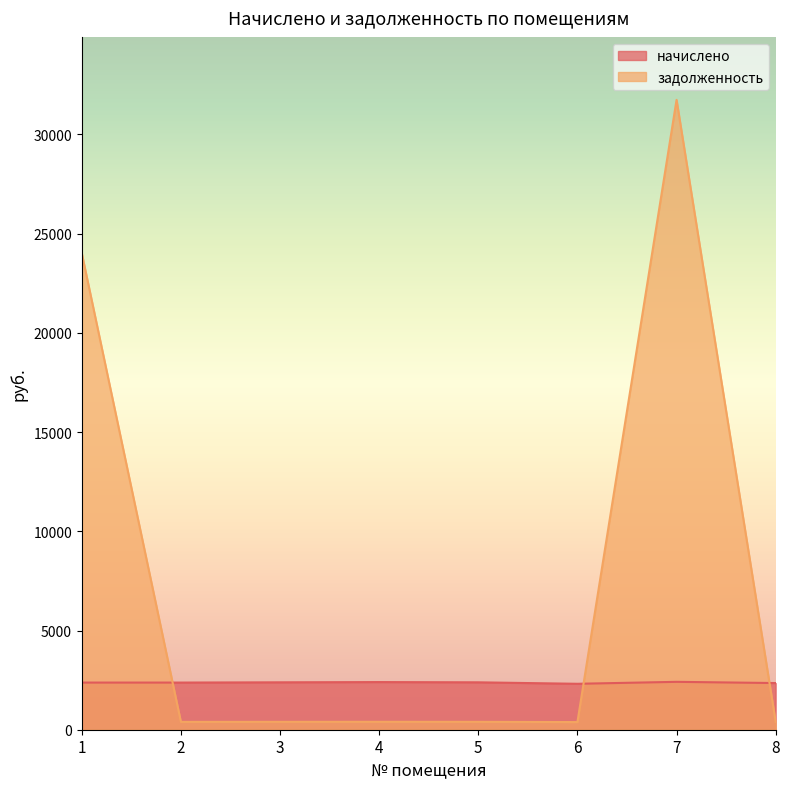

What is the value of the задолженность point at the 3rd from the left?

398.1